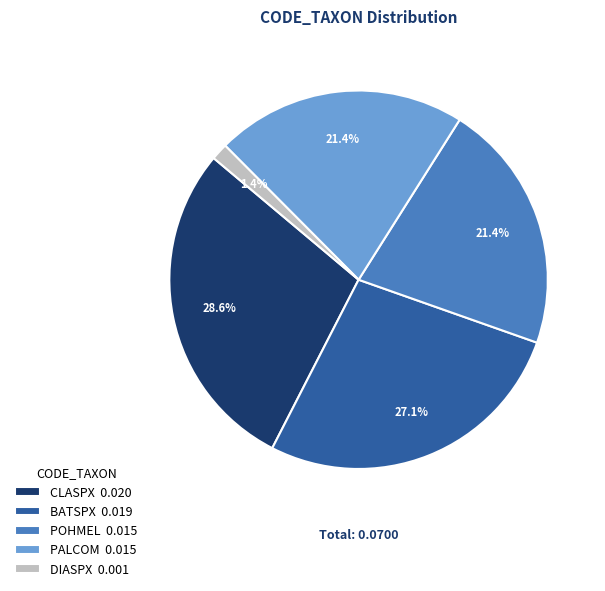

To the nearest percent, what percentage of the pie is BATSPX?

27%